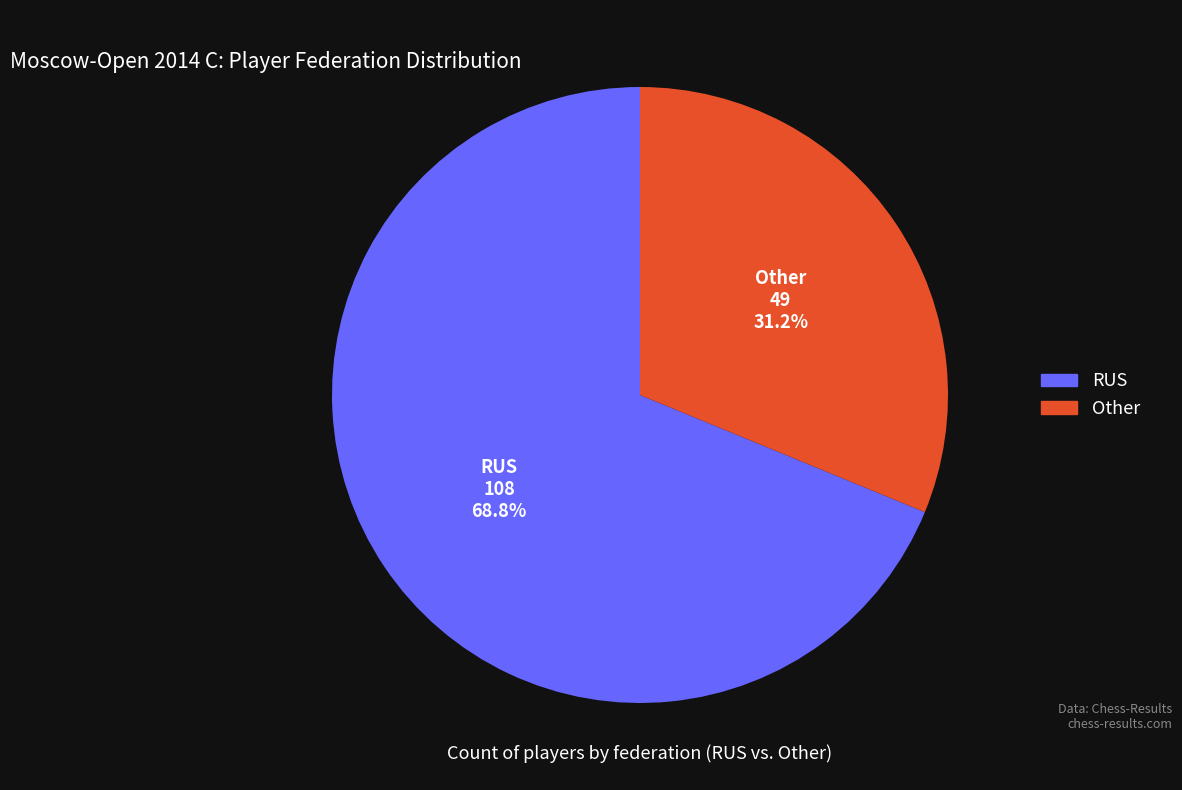

Does any single category account for the majority?

Yes